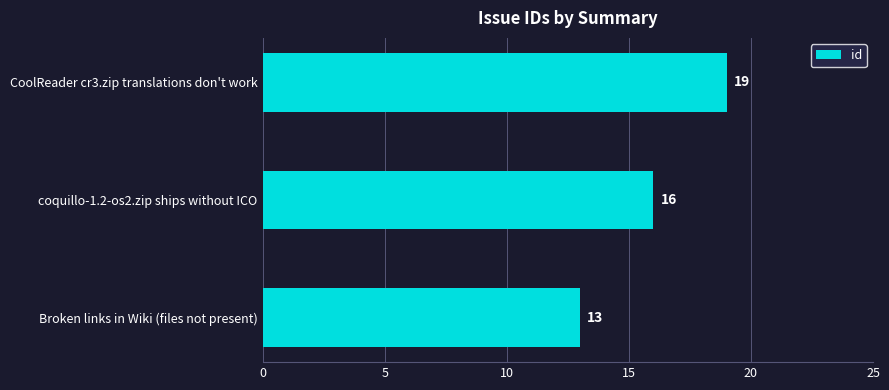

Is it true that the value at CoolReader cr3.zip translations don't work is 12?

False